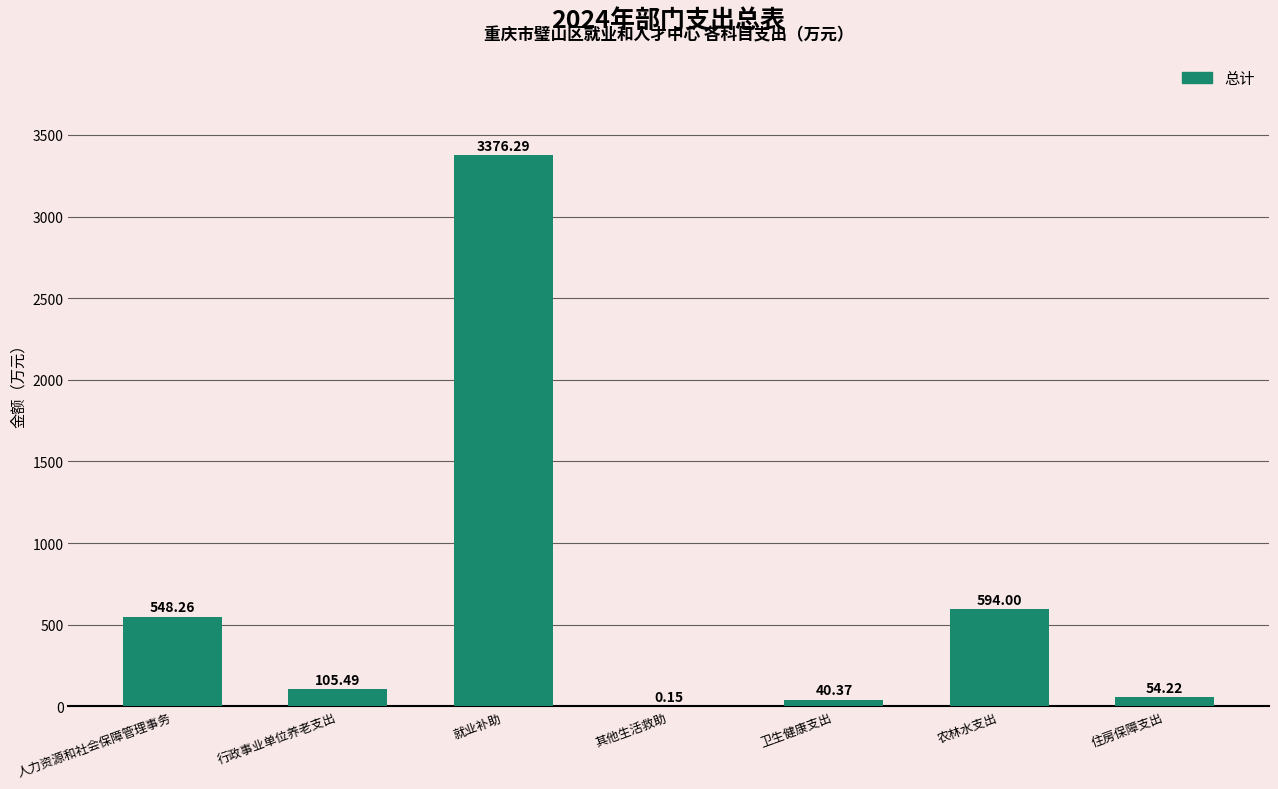

What is the maximum value shown in the chart?

3376.3